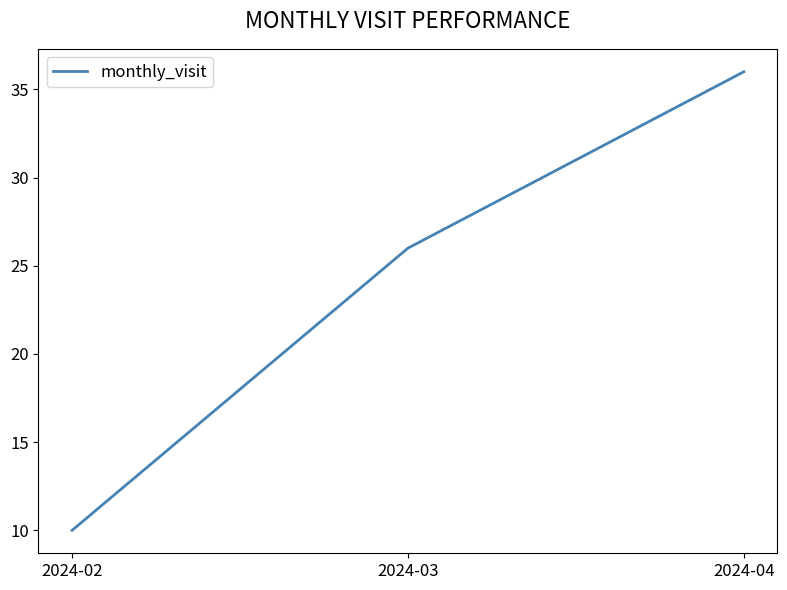

Reading right to left, what are all the values shown in this chart?

2024-04=36	2024-03=26	2024-02=10